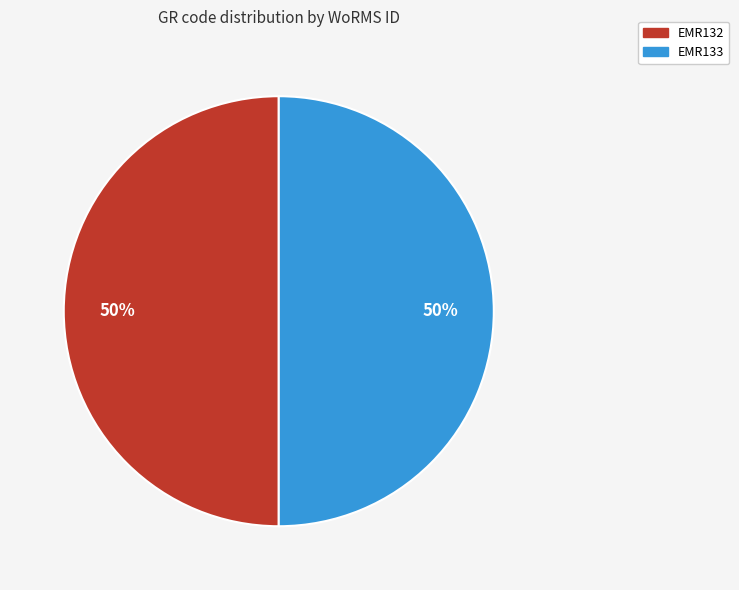

The EMR132 slice represents 39% of the pie. True or false?

False